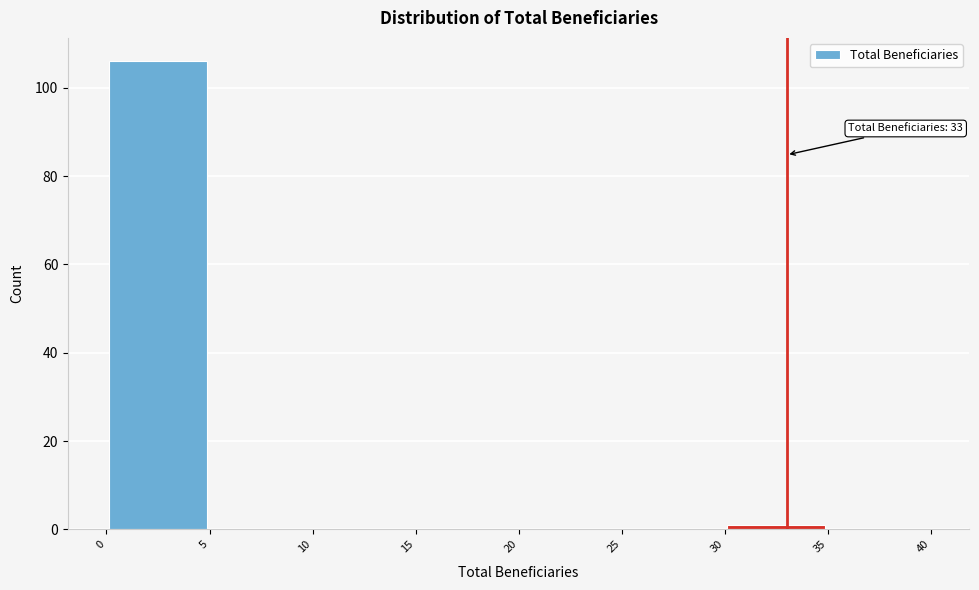

Which range on the x-axis has the tallest bar?

0 to 5